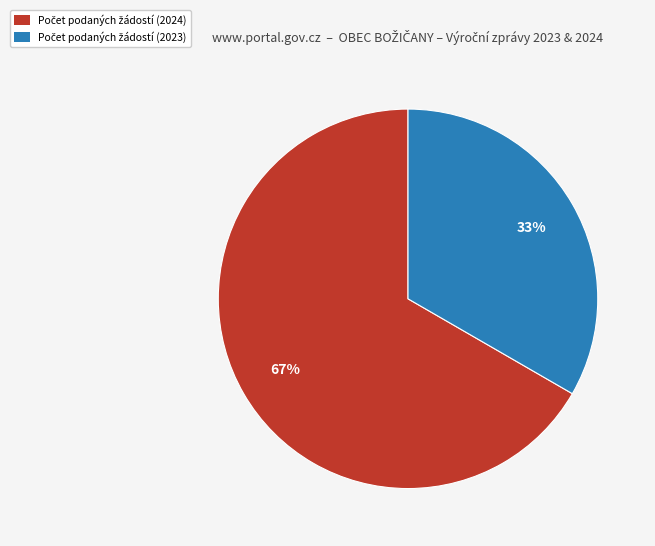

Does any single category account for the majority?

Yes